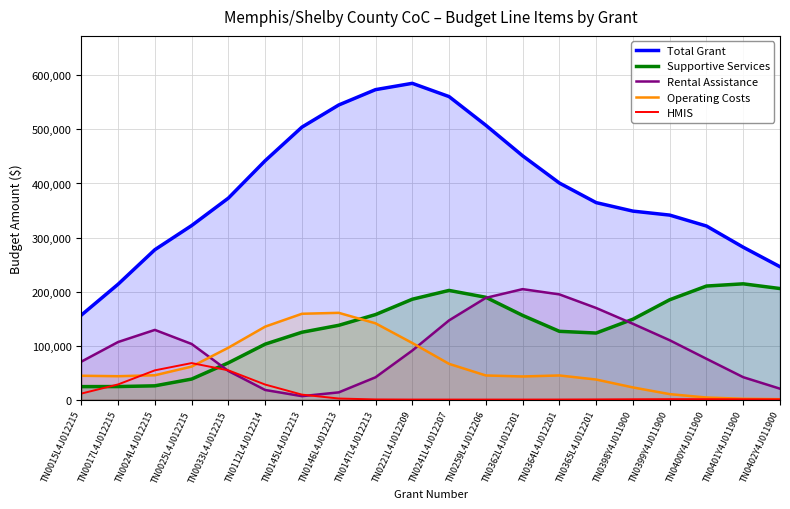

How many data points in HMIS are less than 717?

10